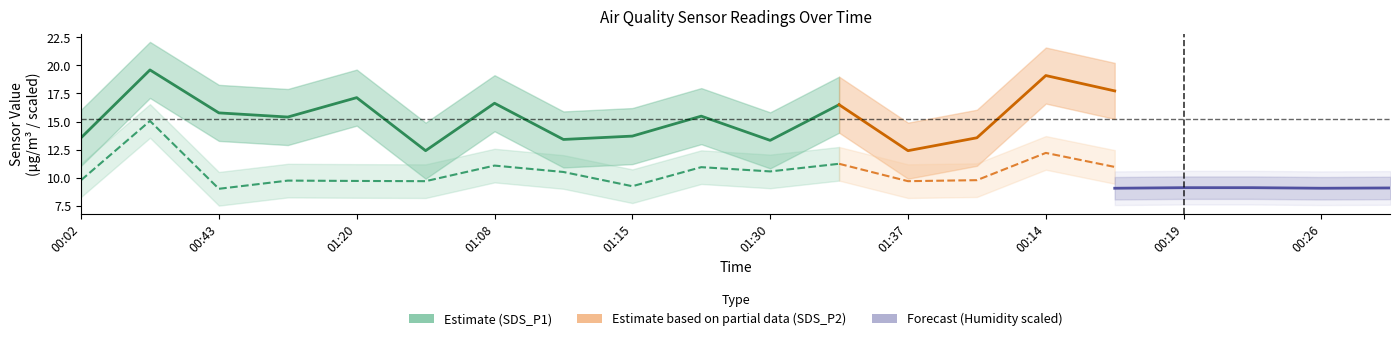

True or false: SDS_P2 has a value of 9.1 at Humidity.

True